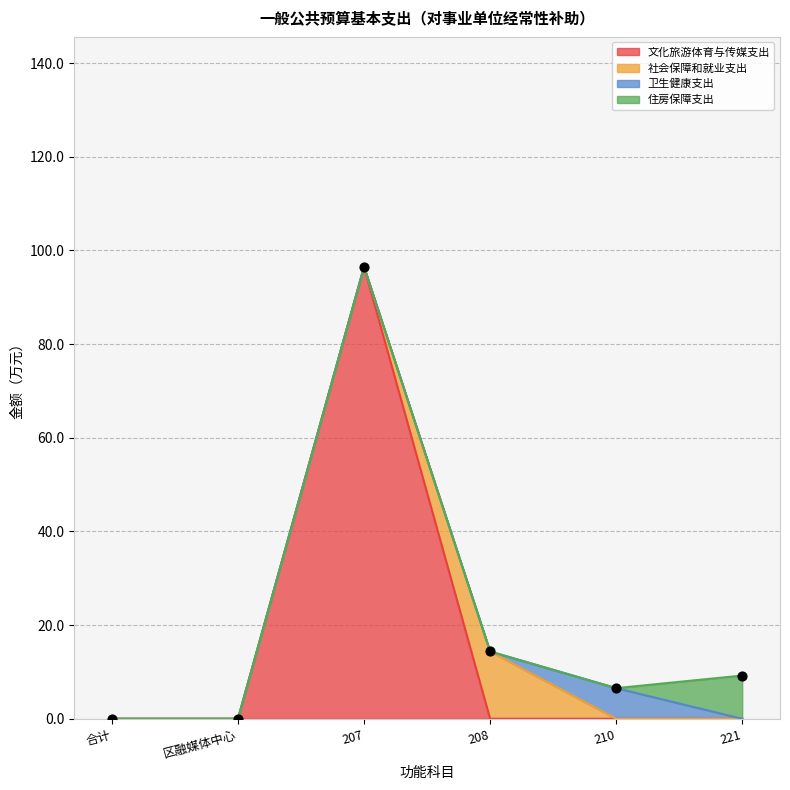

Which series has the largest total across all categories?

文化旅游体育与传媒支出